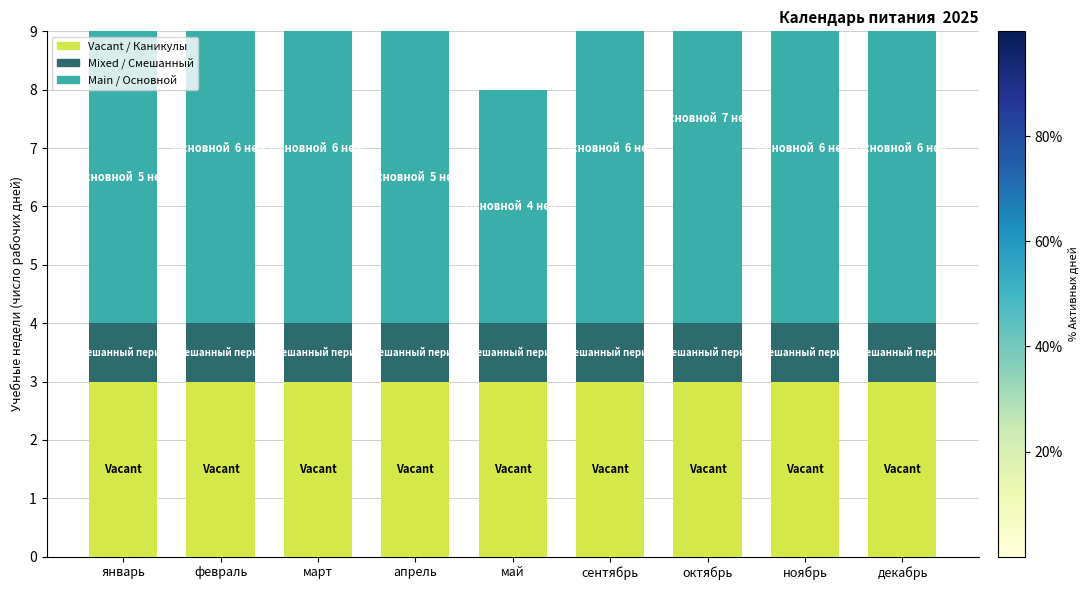

True or false: Vacant has a value of 5 at декабрь.

False